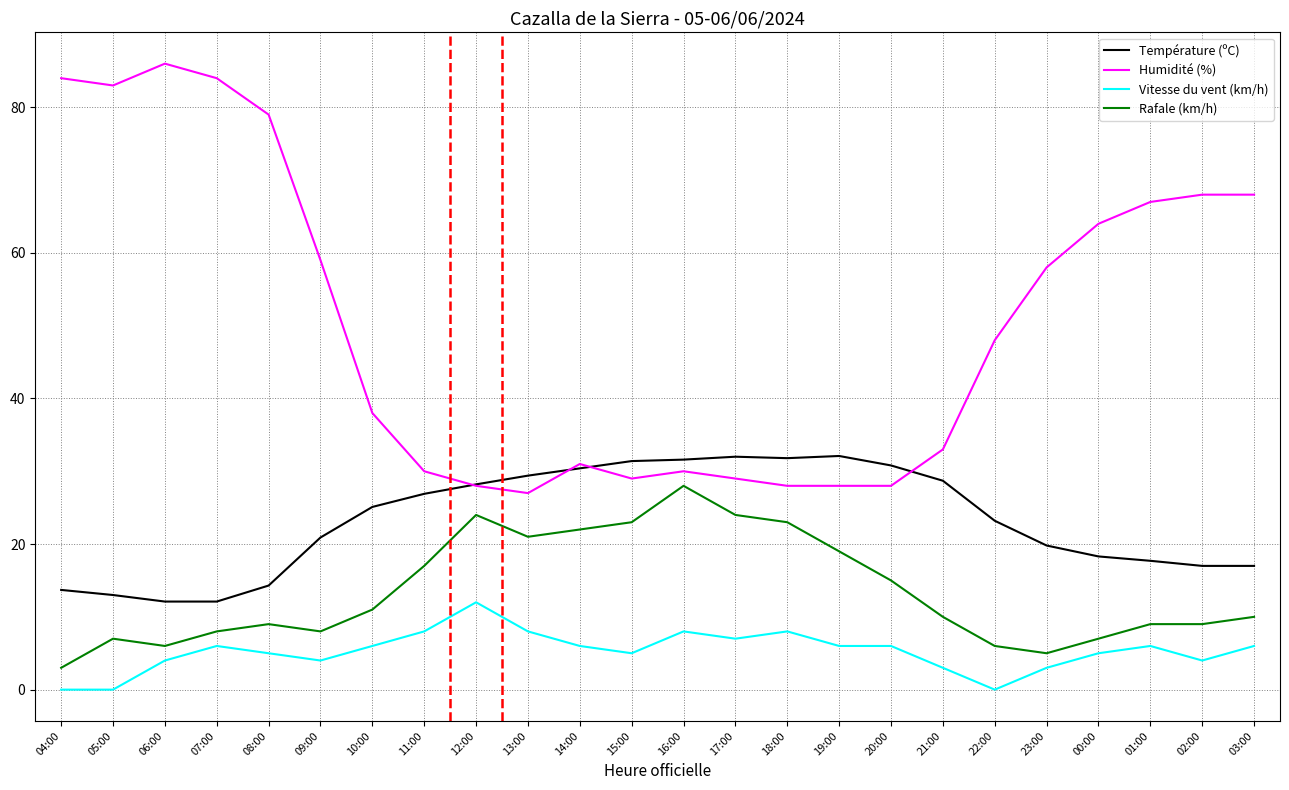

What is the difference between the highest and lowest values at 21:00?

30.0